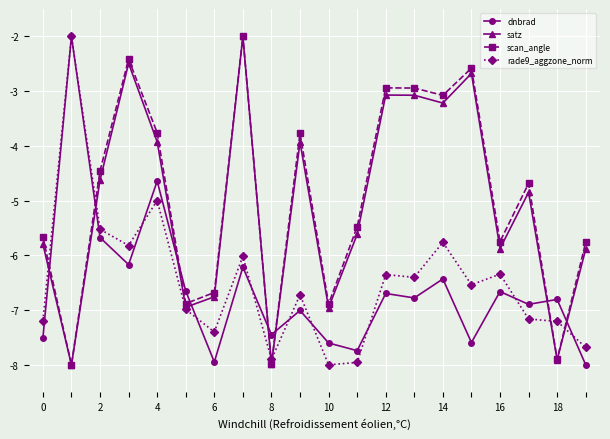

True or false: scan_angle and rade9_aggzone_norm cross at least once.

True